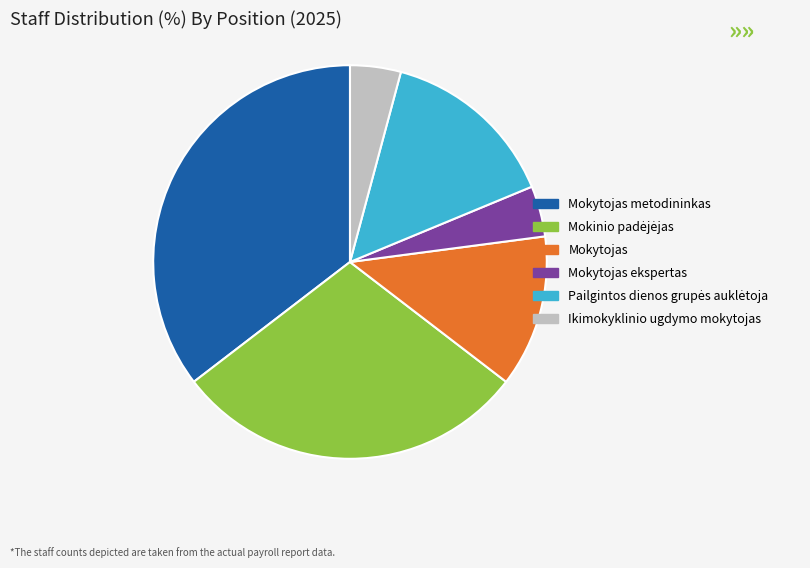

Is there a majority slice in this chart?

No